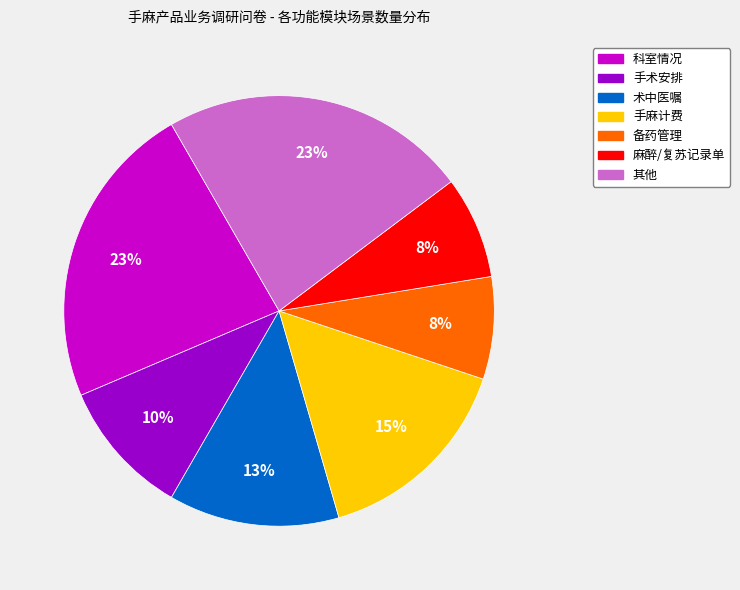

Is there a majority slice in this chart?

No